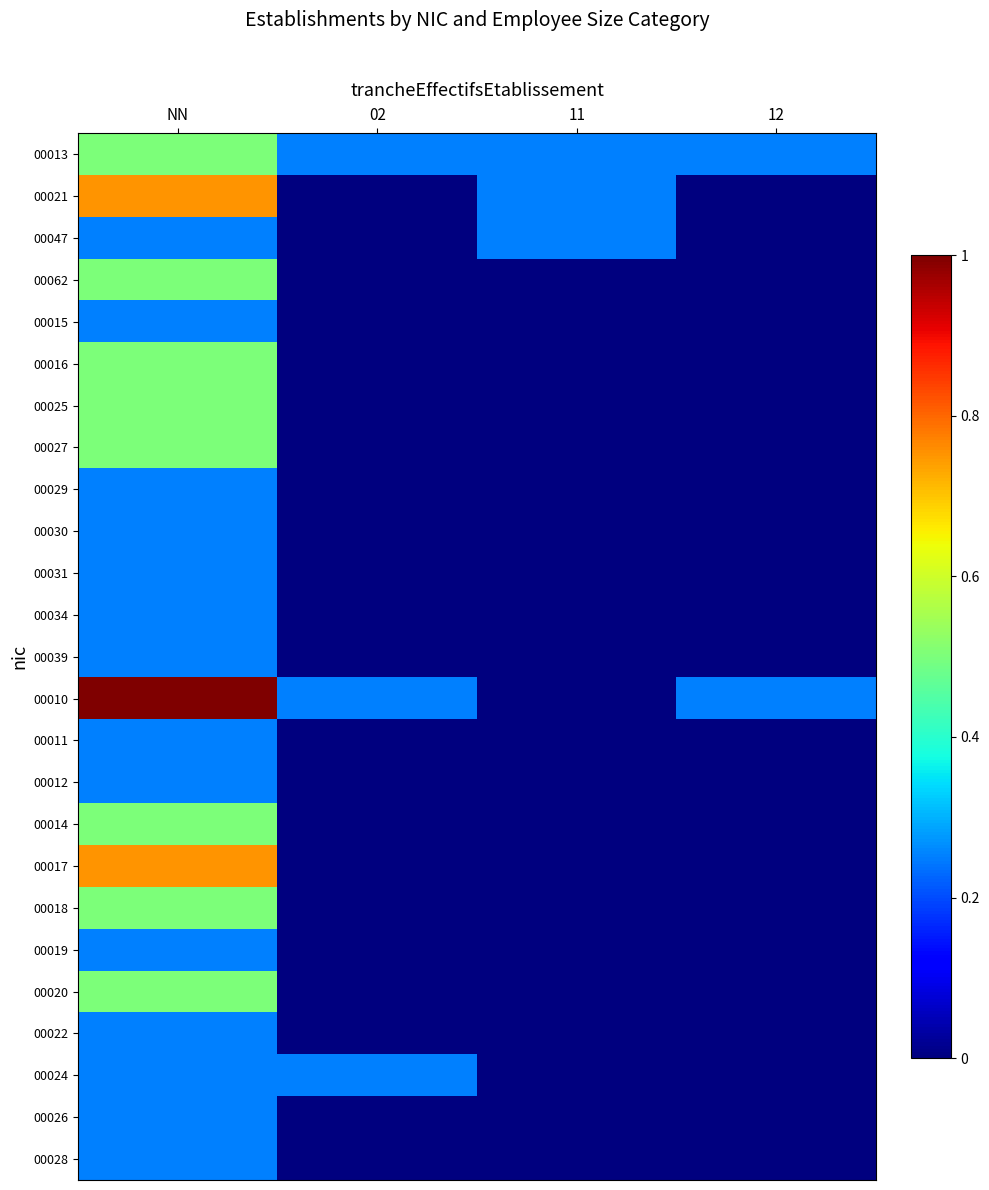

Between 02 and 12, which series saw the biggest shift?

00024